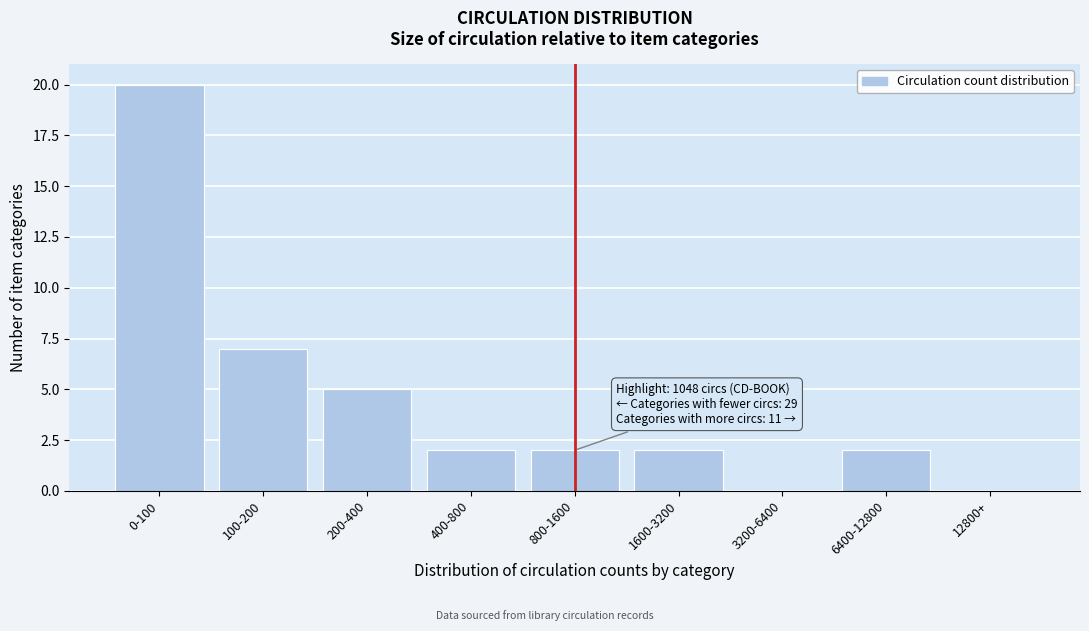

Reading left to right, list all the values displayed in this chart.

0-100=20	100-200=7	200-400=5	400-800=2	800-1600=2	1600-3200=2	3200-6400=0	6400-12800=2	12800+=0